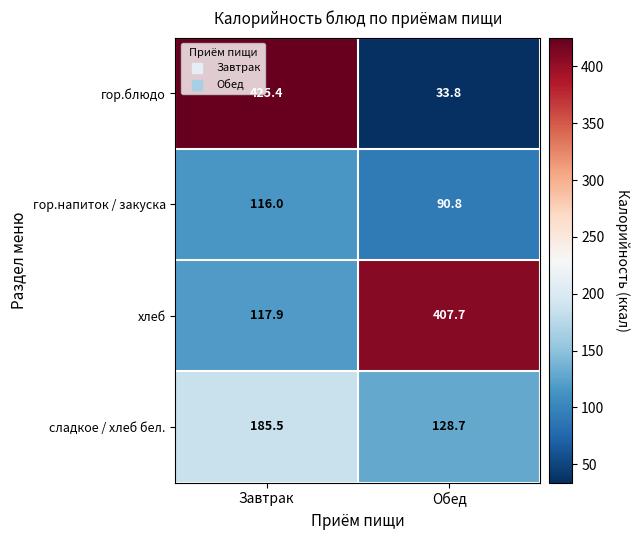

What is the smallest value displayed?

33.8